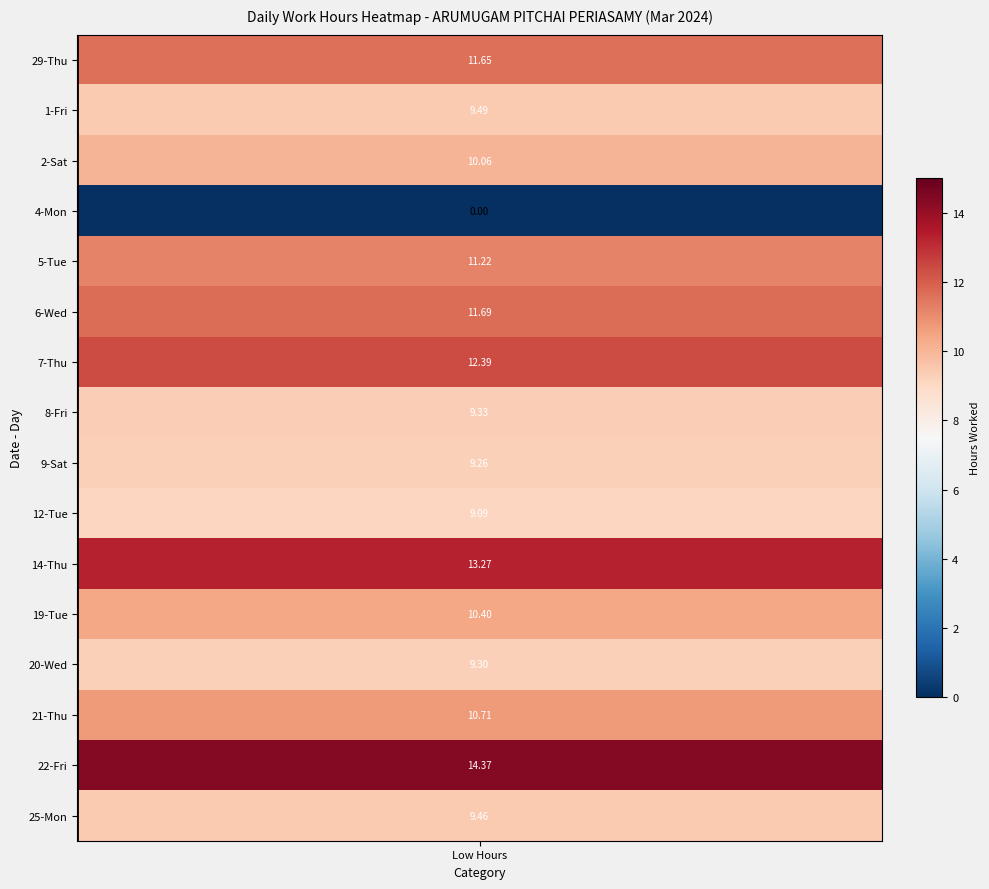

True or false: 14-Thu has a value of -7.1 at 6.

False